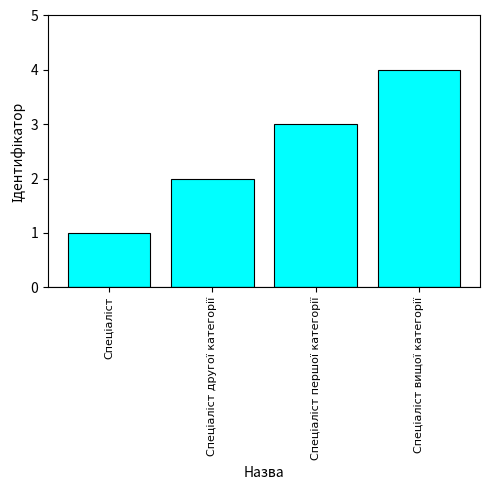

What is the sum of all values?

10